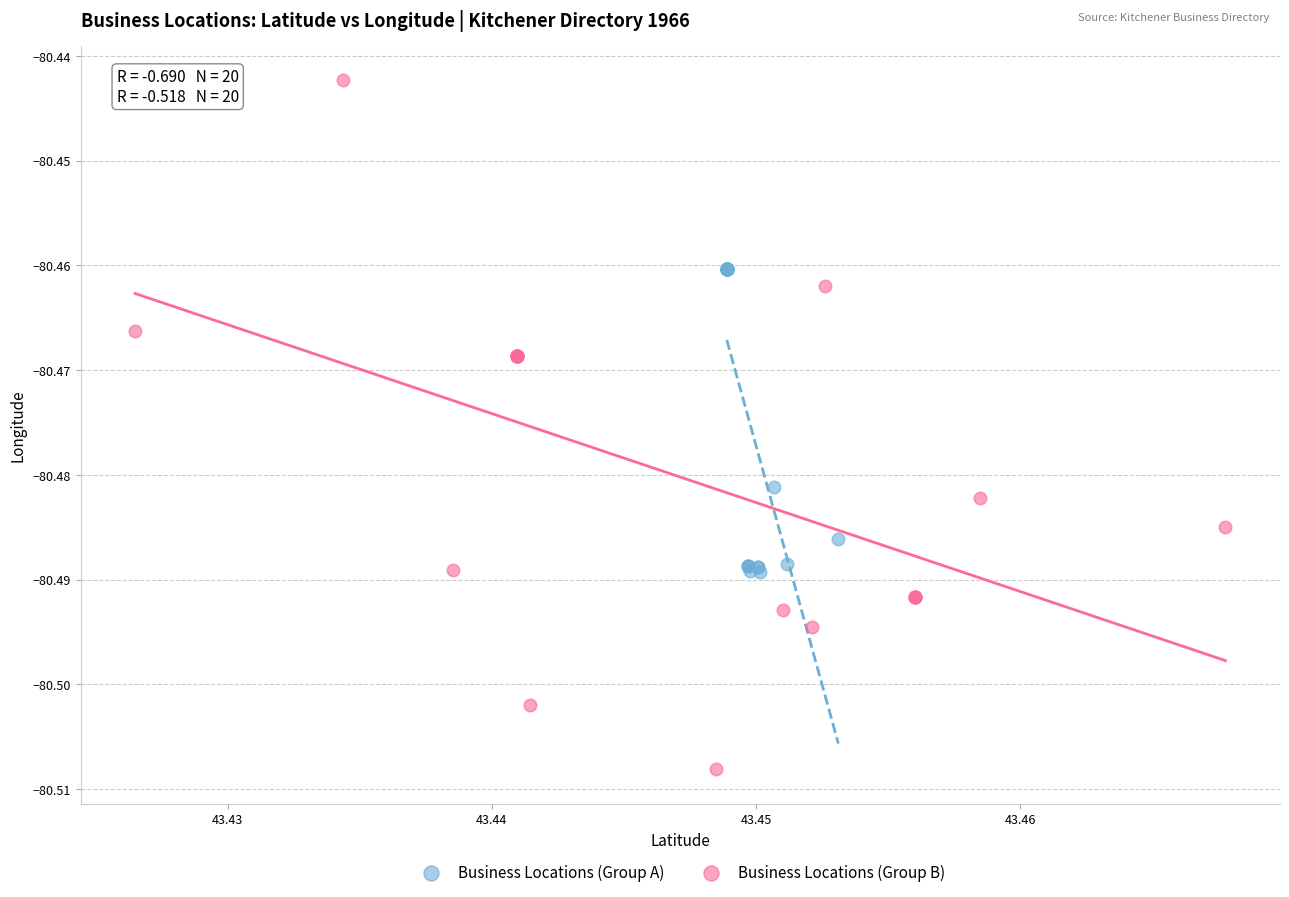

Which series reaches the maximum Y coordinate?

Business Locations (Group B)